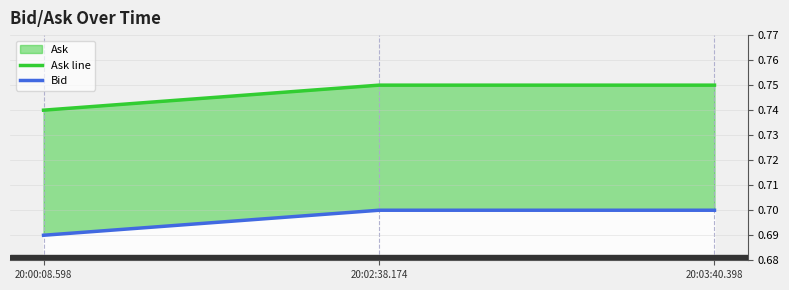

How many lines are shown in the chart?

2